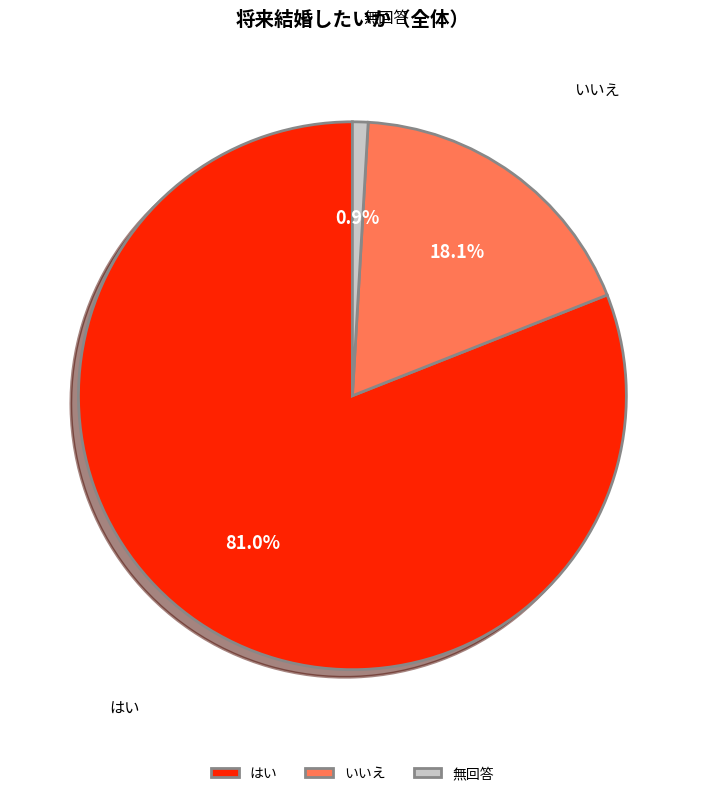

What is the total percentage of 無回答 and いいえ?

19.0%